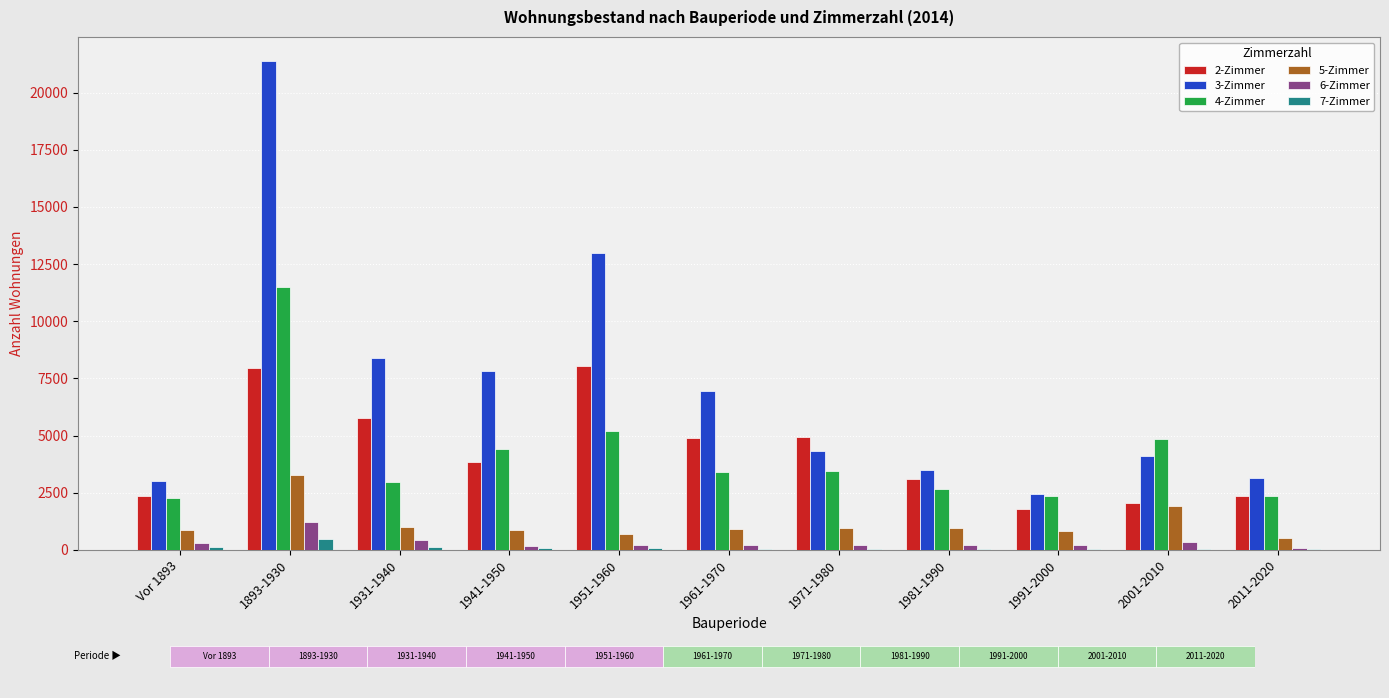

The value of 3-Zimmer at 1941-1950 is 7838. True or false?

True